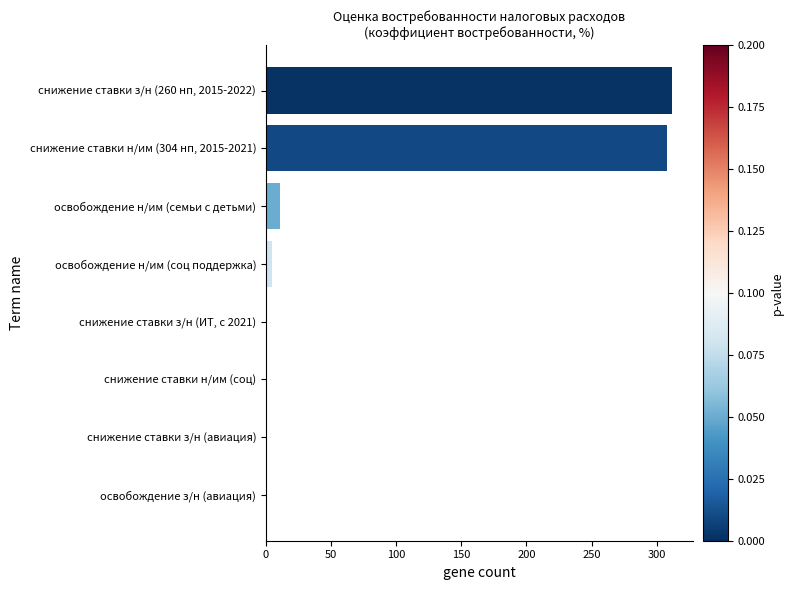

What is the sum of the values at освобождение н/им (семьи с детьми) and снижение ставки з/н (260 нп, 2015-2022)?

323